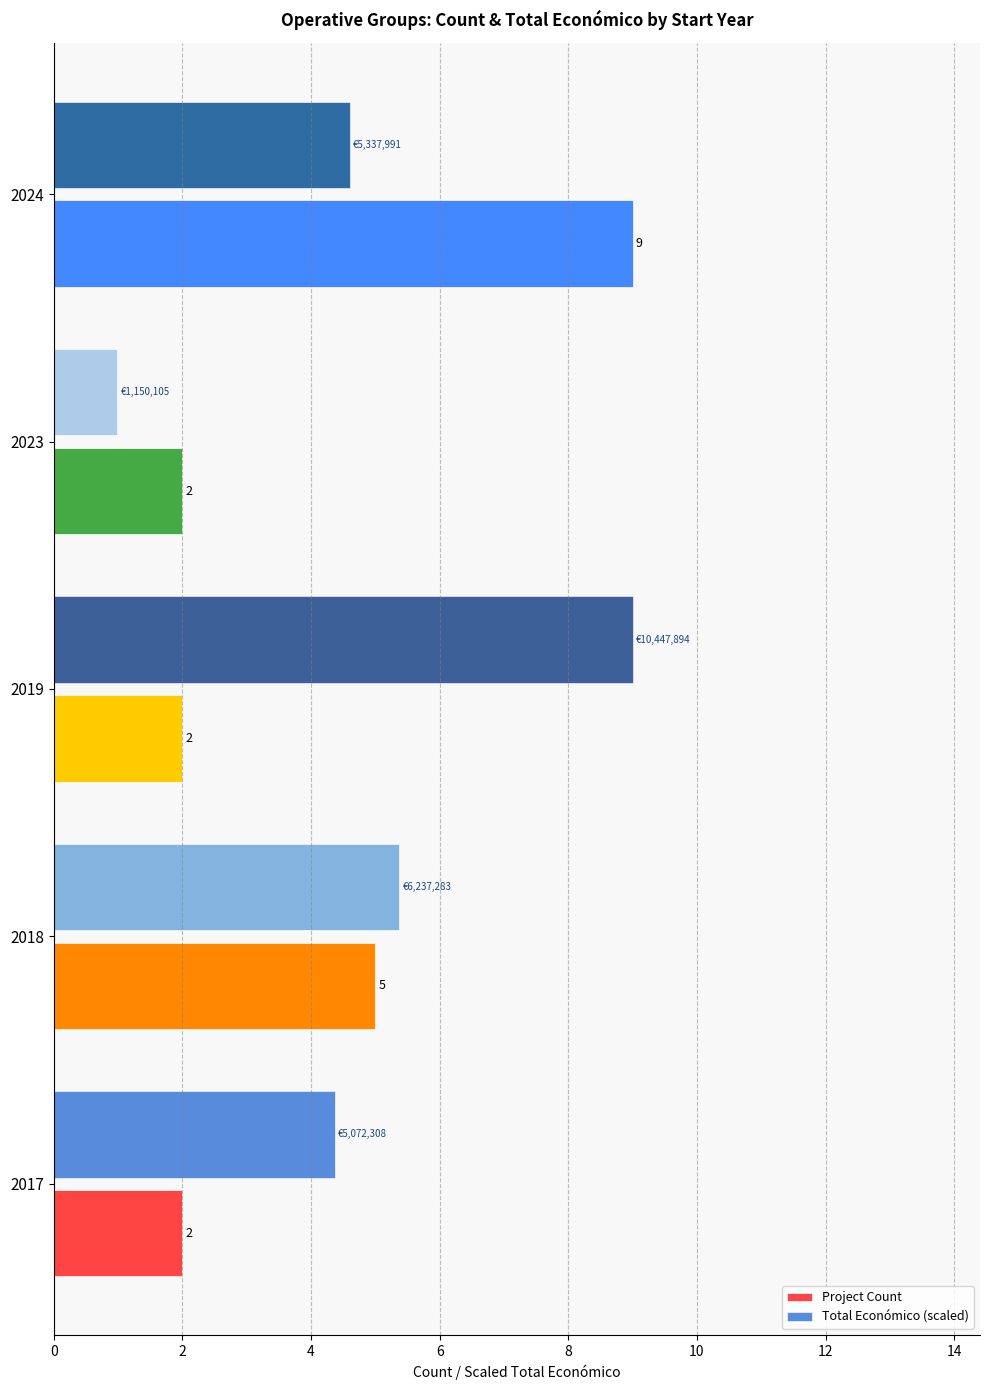

Which series has the widest spread of values?

Total Económico (scaled)